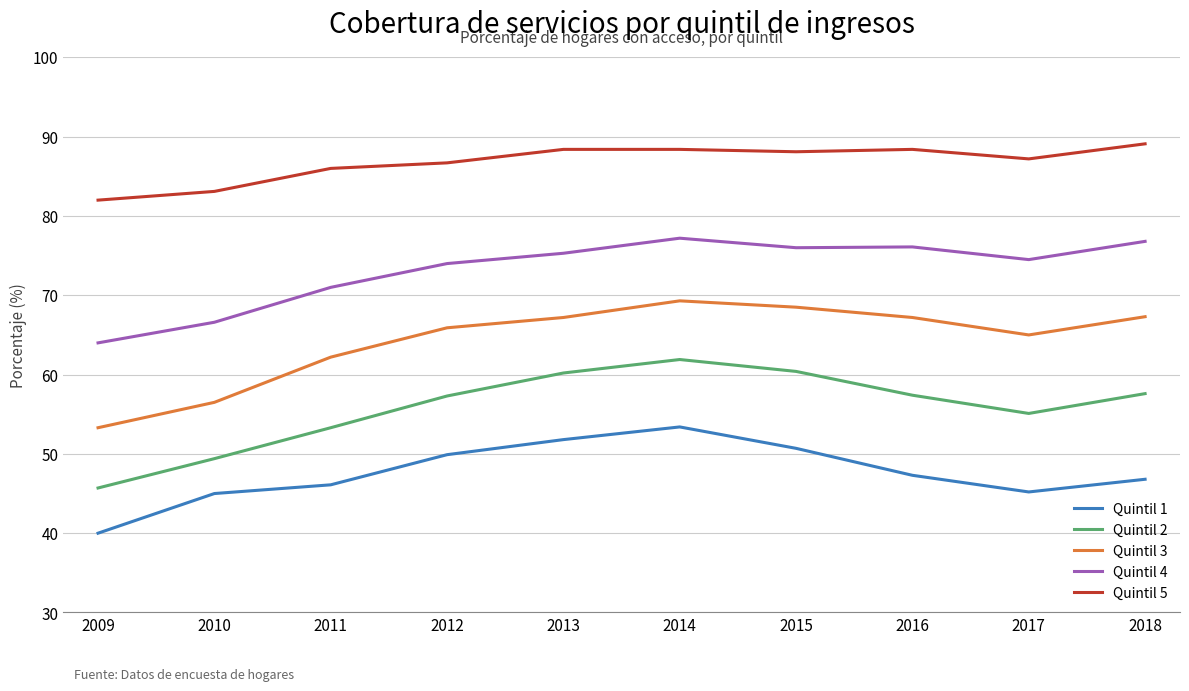

Where is Quintil 5 nearest to the value 85?

2011